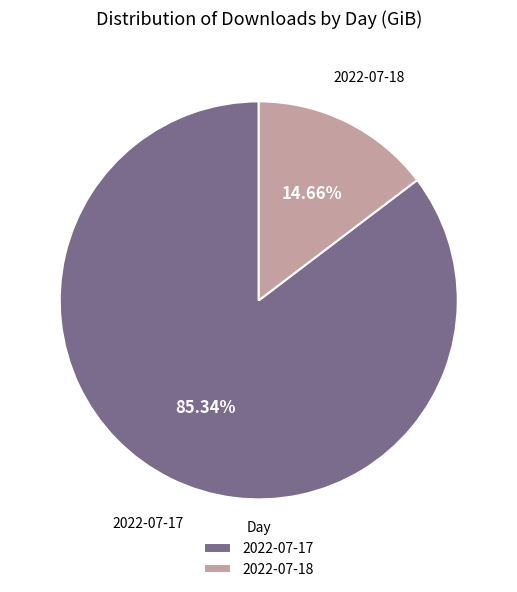

True or false: 2022-07-18 accounts for 23% of the total.

False